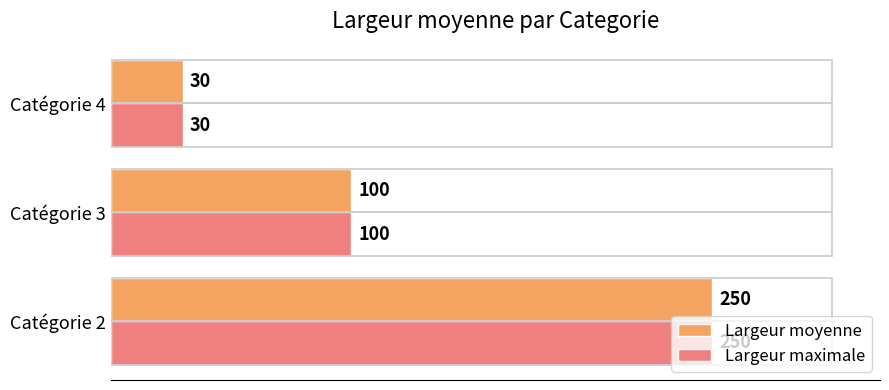

Where is Largeur maximale nearest to the value 140?

Catégorie 3